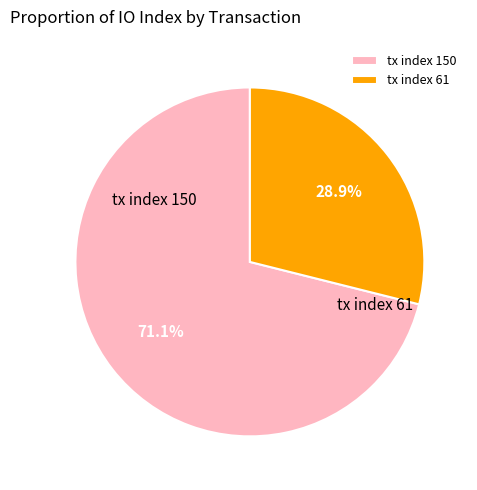

Is there a majority slice in this chart?

Yes